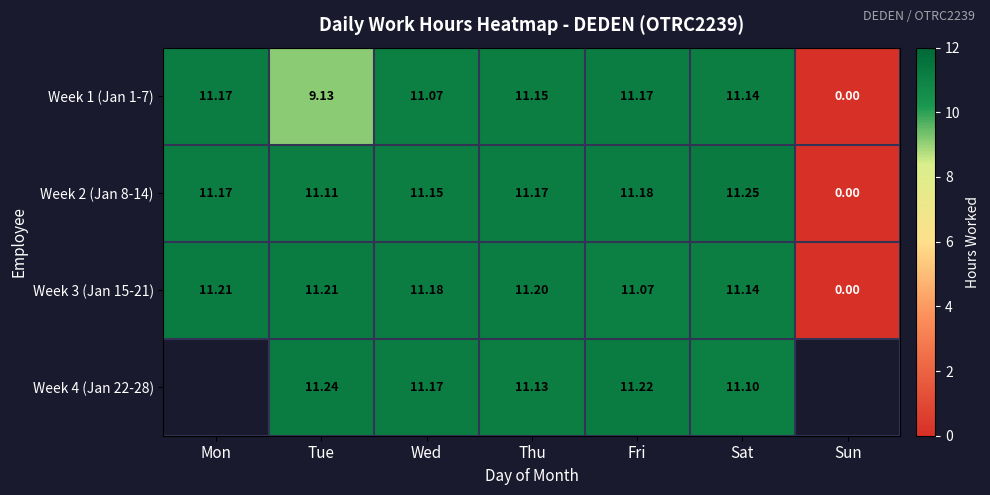

How many positive values does the Week 3 (Jan 15-21) series have?

6